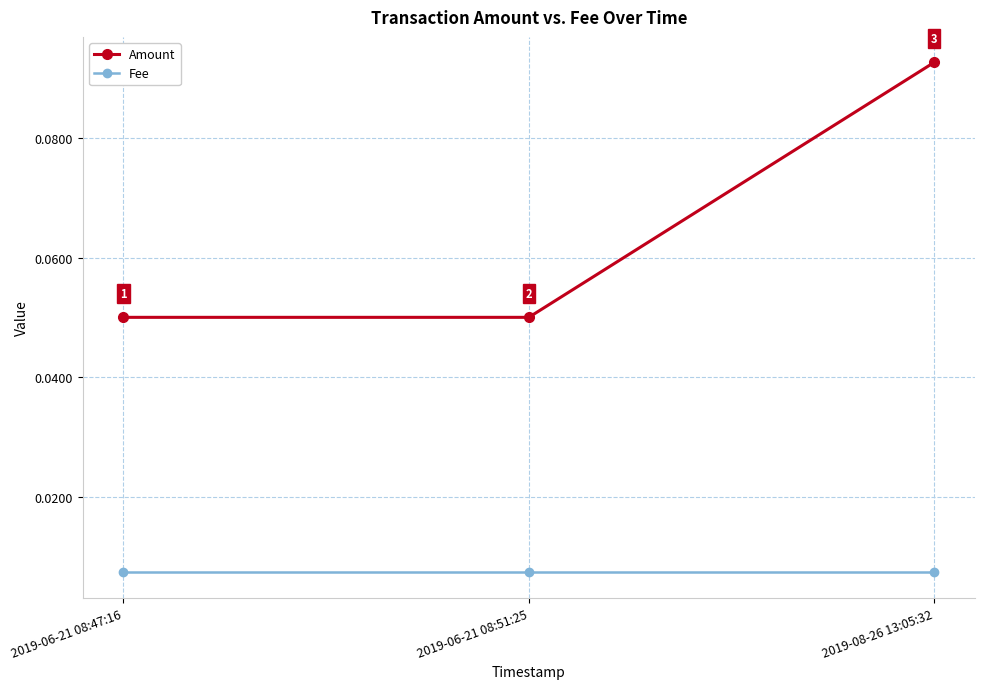

How many lines are shown in the chart?

2